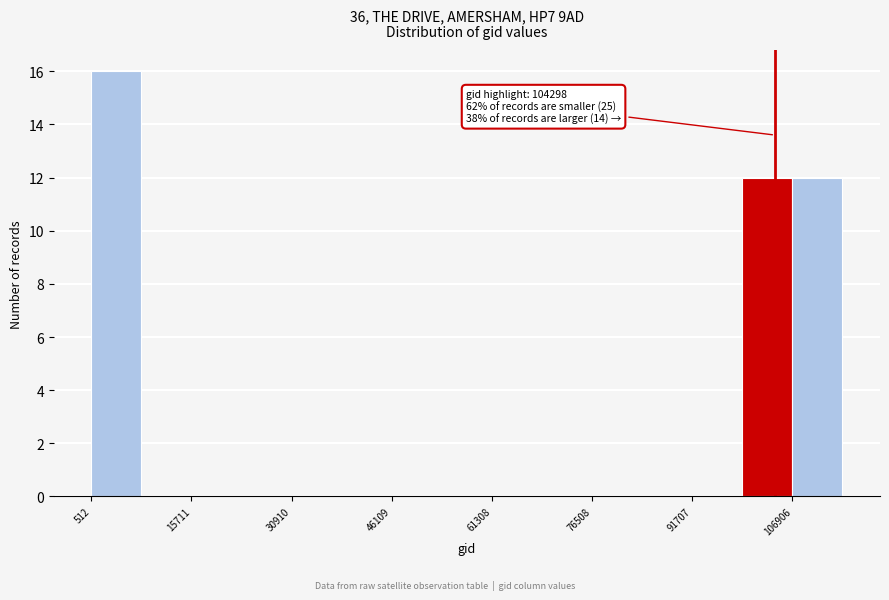

Around what value on the x-axis is the tallest bar? Give the approximate position of its centre, as read against the axis.

4000